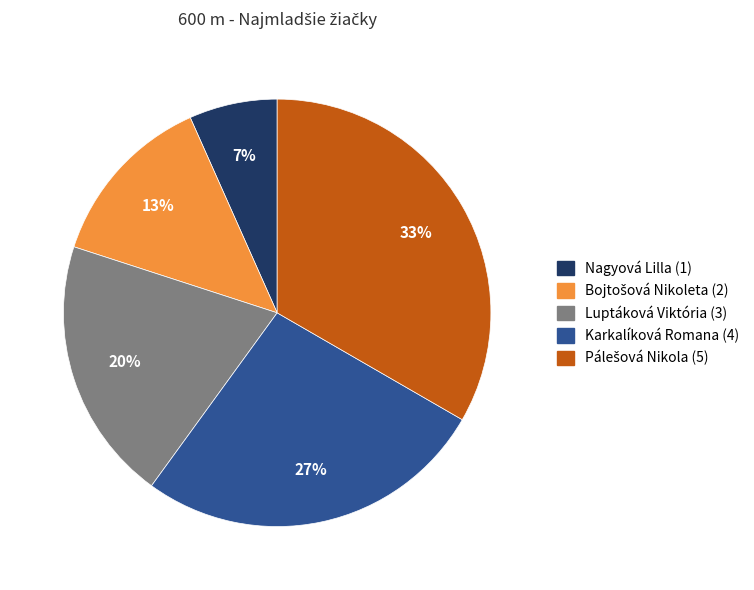

To the nearest percent, what is the average slice percentage?

20%